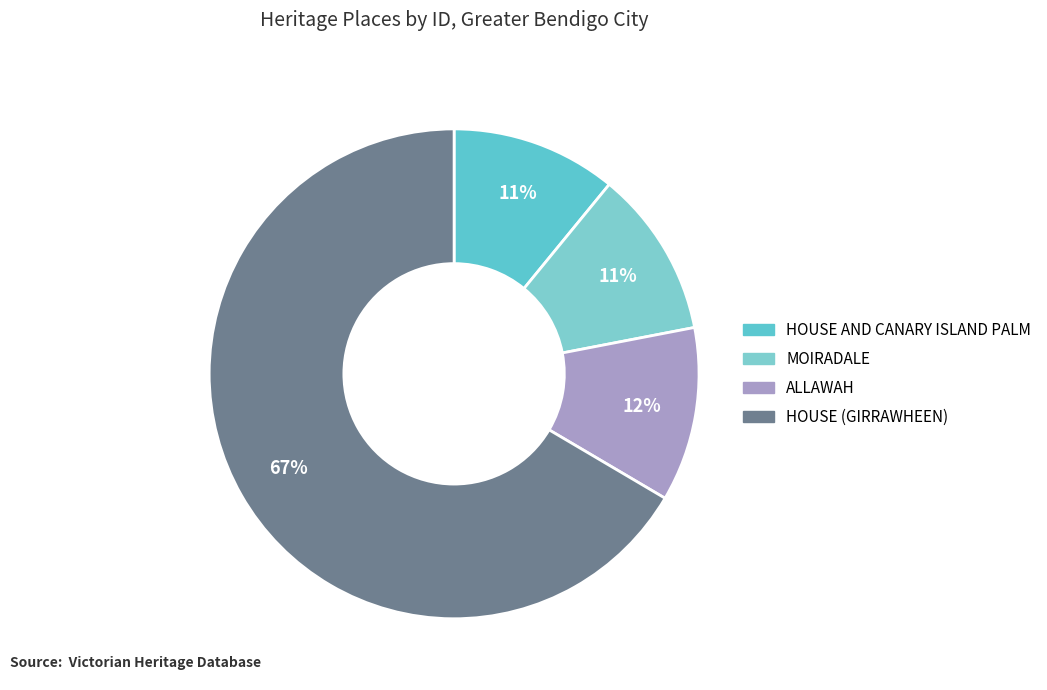

To the nearest percent, what is the combined percentage of HOUSE AND CANARY ISLAND PALM and MOIRADALE?

22%